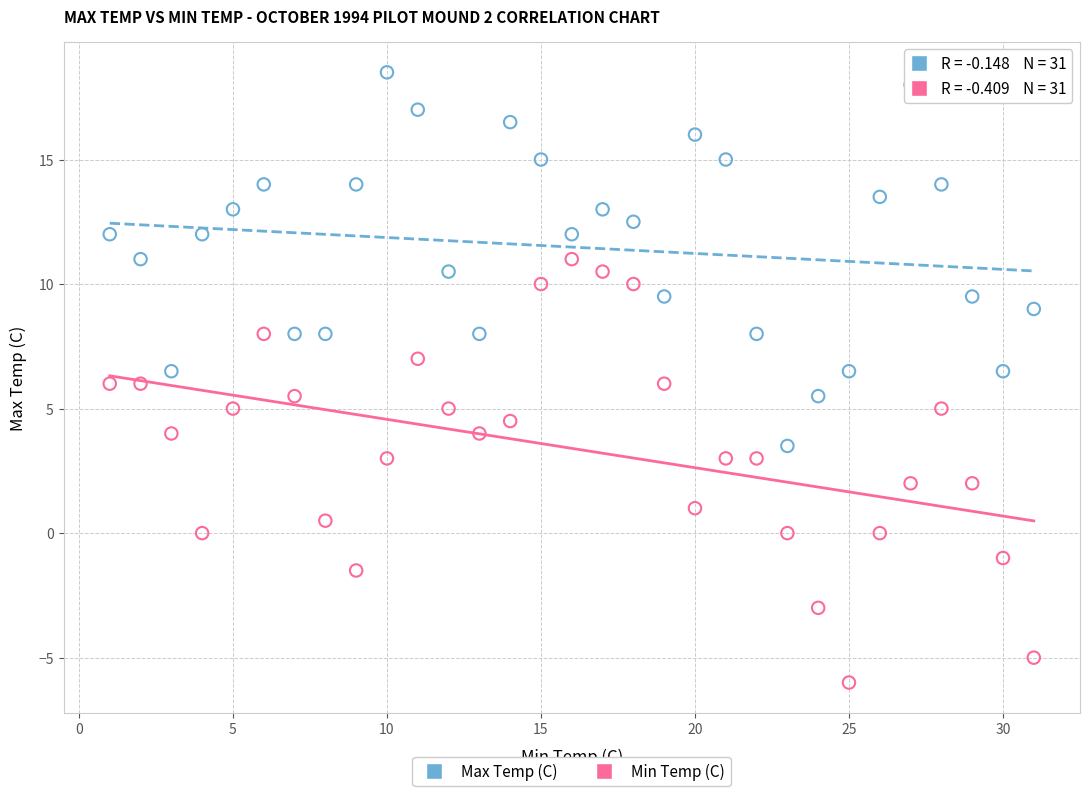

Which series reaches the minimum Y coordinate?

Min Temp (C)